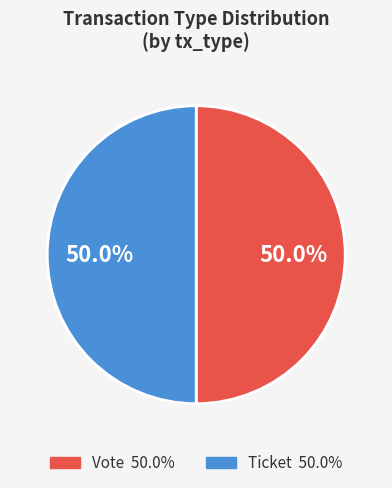

To the nearest percent, what portion does Vote represent?

50%